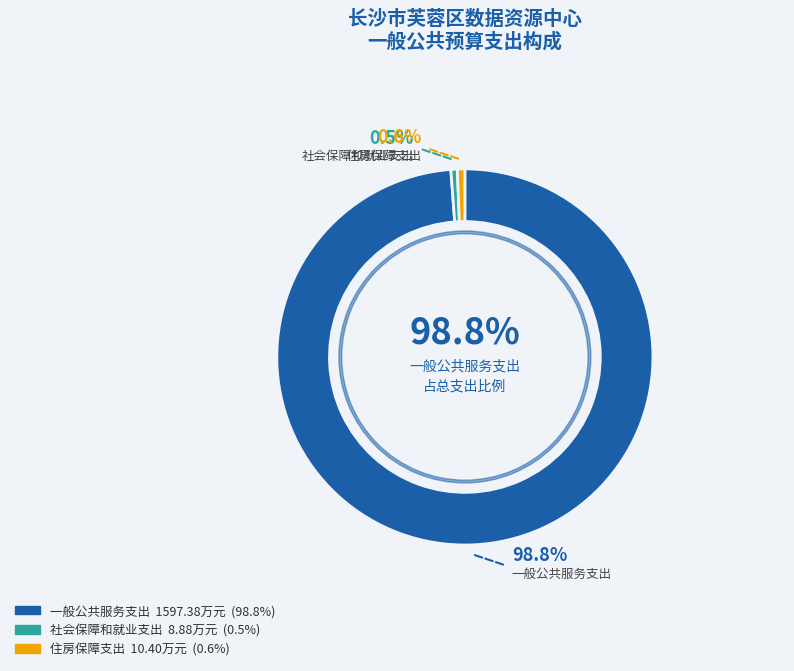

How many segments does this pie chart have?

3